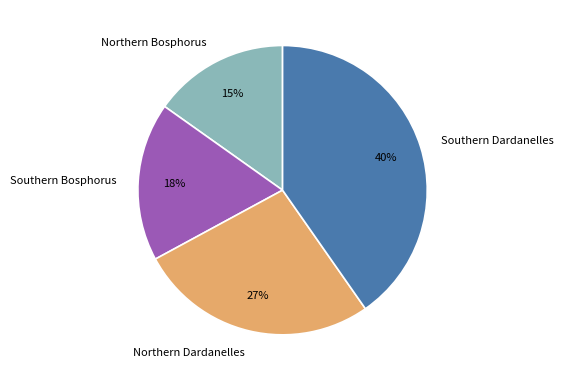

How many slices are in this pie chart?

4